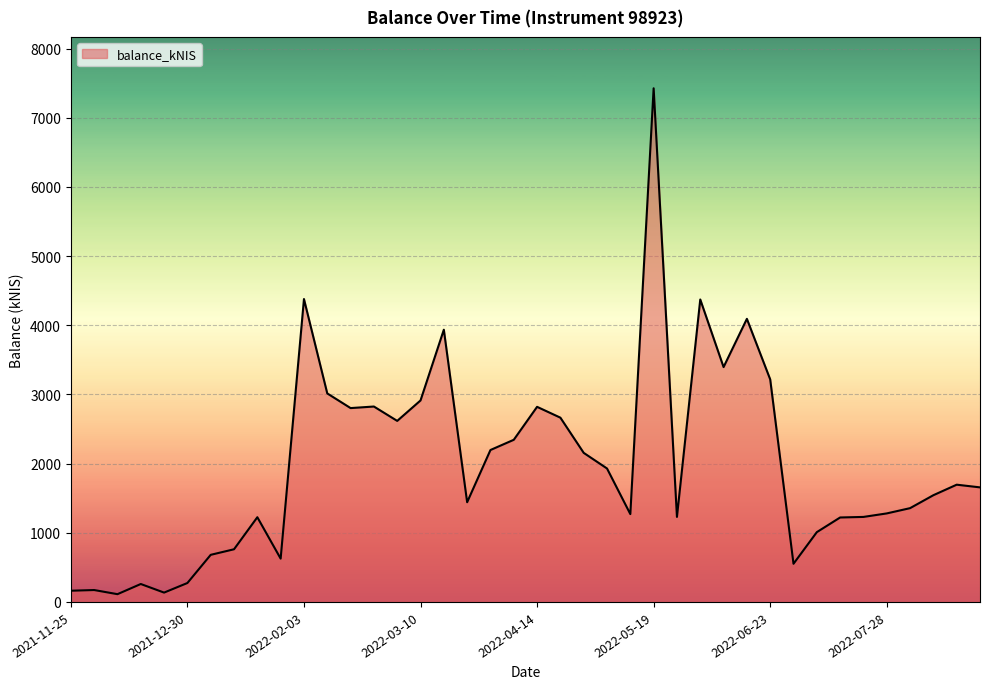

Which category has the highest value across all series?

2022-05-19